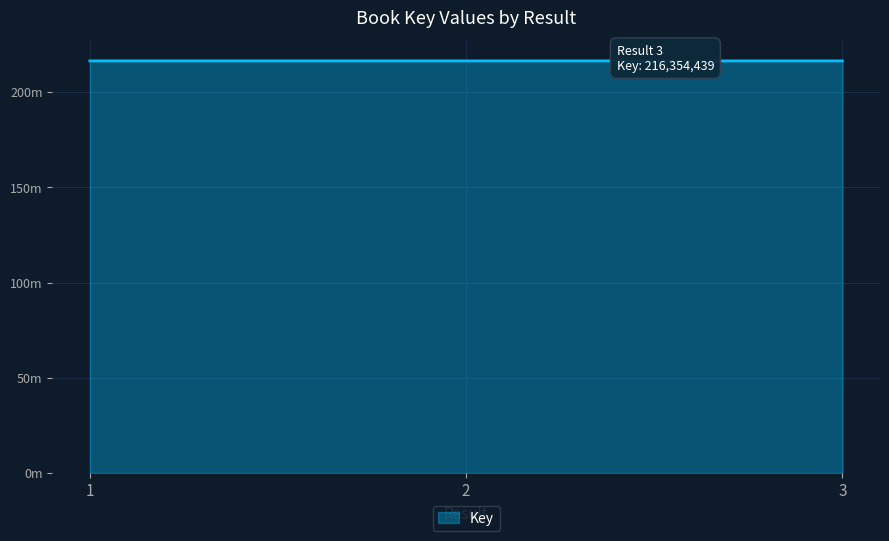

The value at 2 is 97314094. True or false?

False